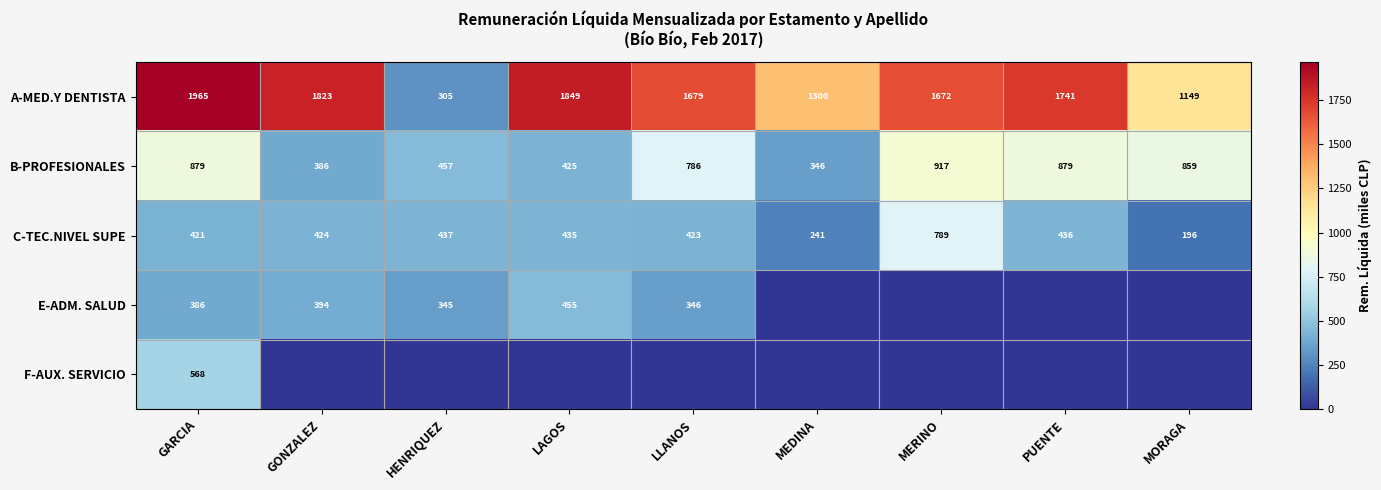

Rank the categories by A-MED.Y DENTISTA value from highest to lowest.

GARCIA, LAGOS, GONZALEZ, PUENTE, LLANOS, MERINO, MEDINA, MORAGA, HENRIQUEZ